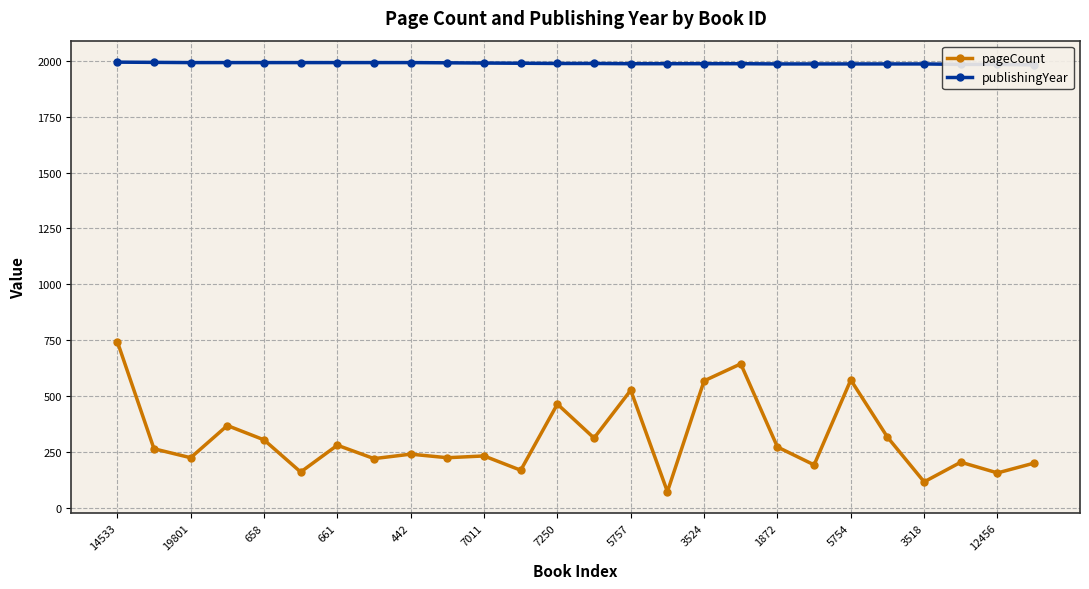

What is the maximum value for pageCount?

744